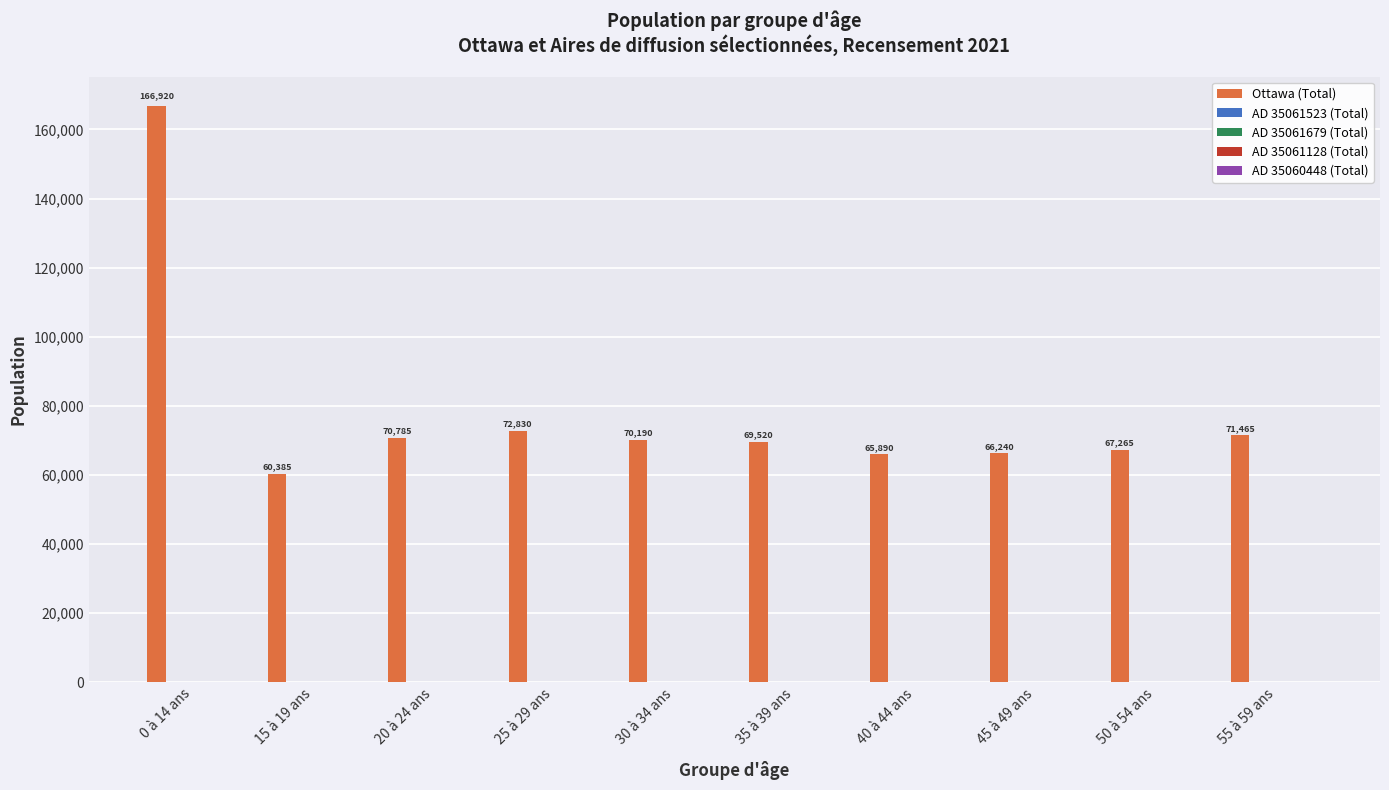

Count the number of data series in this chart.

5